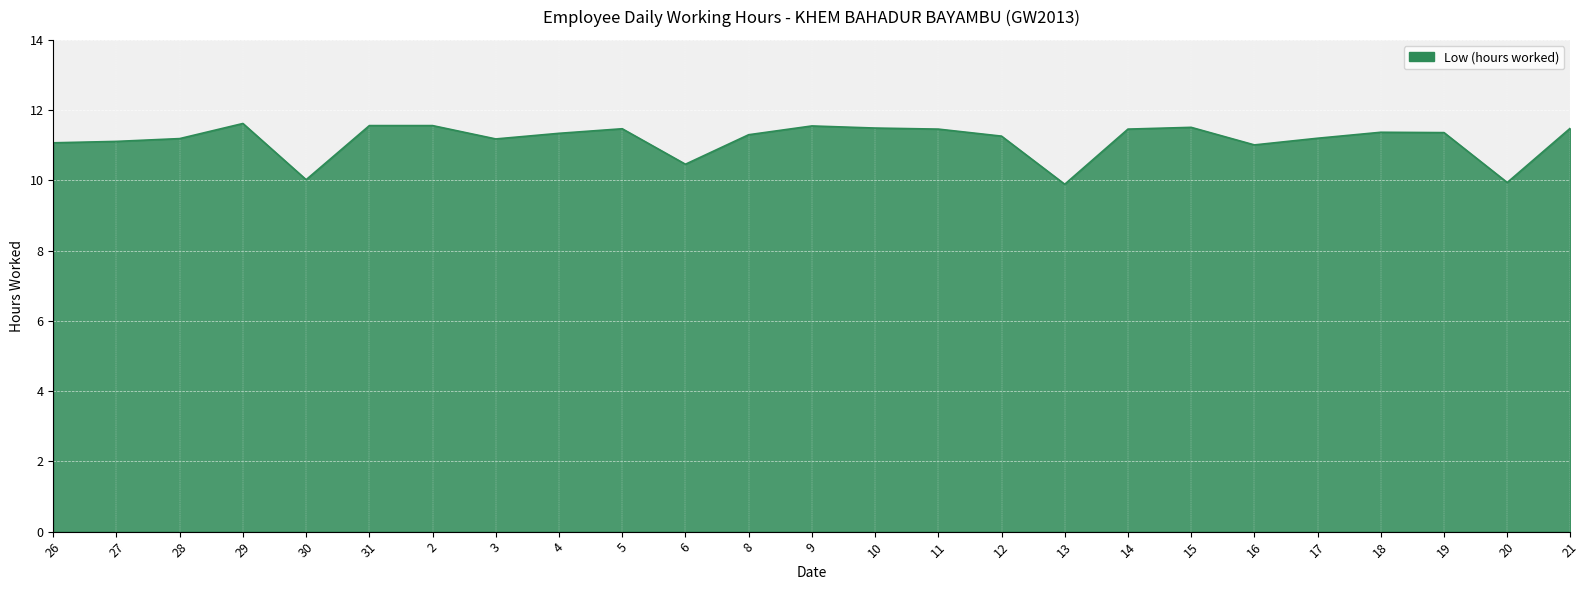

What position from the left is 12?

16